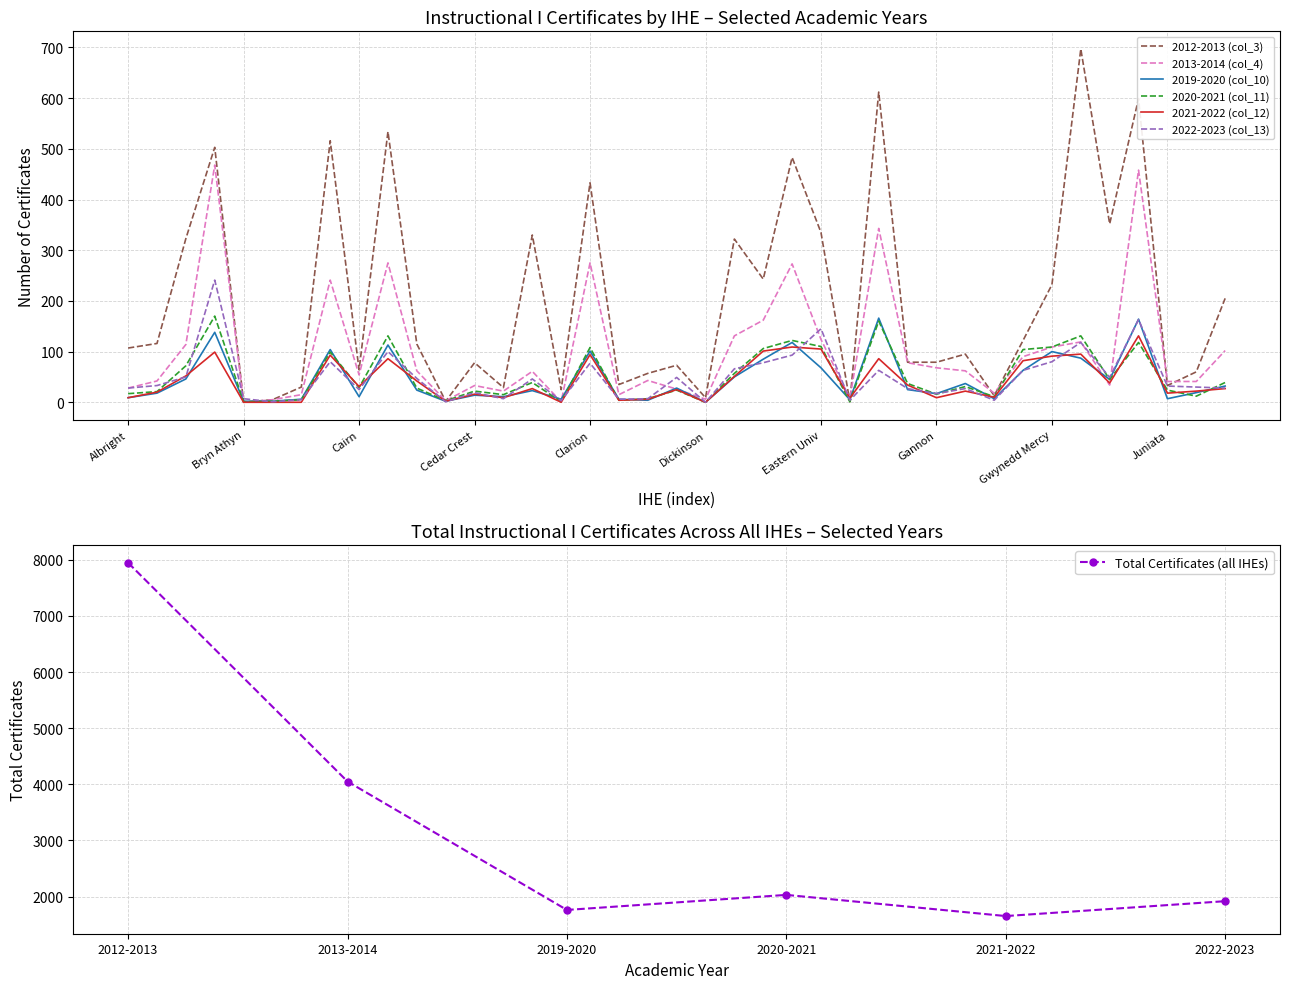

Reading left to right, transcribe all the data shown in this chart.

2019-2020 (col_10): 9	18	46	138	2	2	6	104	11	113	24	2	14	11	23	6	101	6	4	28	0	50	85	118	68	5	166	25	17	37	7	63	100	87	45	164	7	19	32
2020-2021 (col_11): 17	21	72	170	1	2	5	99	29	131	28	3	22	15	39	1	108	4	7	24	0	57	106	122	110	1	160	37	16	31	11	104	109	131	45	118	24	12	39
2022-2023 (col_13): 28	33	50	241	7	1	5	80	25	100	47	1	19	7	46	3	77	6	7	49	0	66	78	93	145	4	63	27	17	27	4	63	80	118	49	163	32	30	28
2021-2022 (col_12): 9	20	52	99	0	0	0	93	31	86	42	2	16	9	27	0	94	4	6	25	0	51	101	109	105	8	86	34	9	22	10	82	91	95	38	131	18	22	27
2012-2013 (col_3): 107	116	323	503	0	5	30	516	64	534	115	2	78	29	330	25	433	35	57	73	9	322	243	483	335	1	612	79	79	95	13	122	232	697	352	599	33	60	205
2013-2014 (col_4): 28	42	114	468	0	5	15	241	54	275	62	3	33	22	61	1	275	15	43	26	6	131	162	273	124	8	343	78	68	62	18	90	109	119	34	458	41	41	102